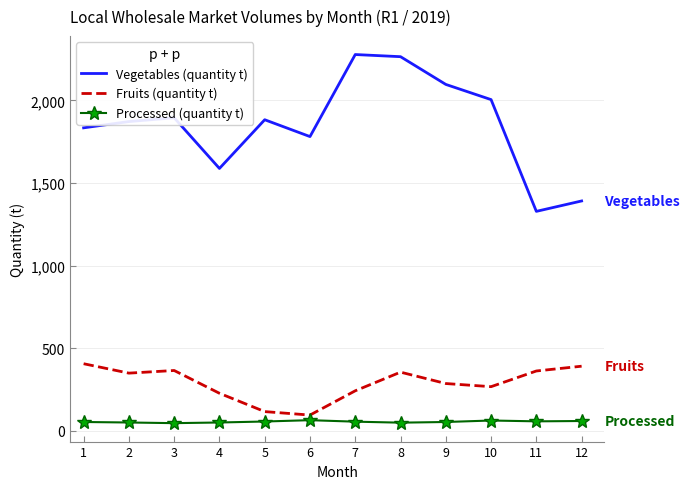

The value of Fruits (quantity t) at 7 is 241. True or false?

True